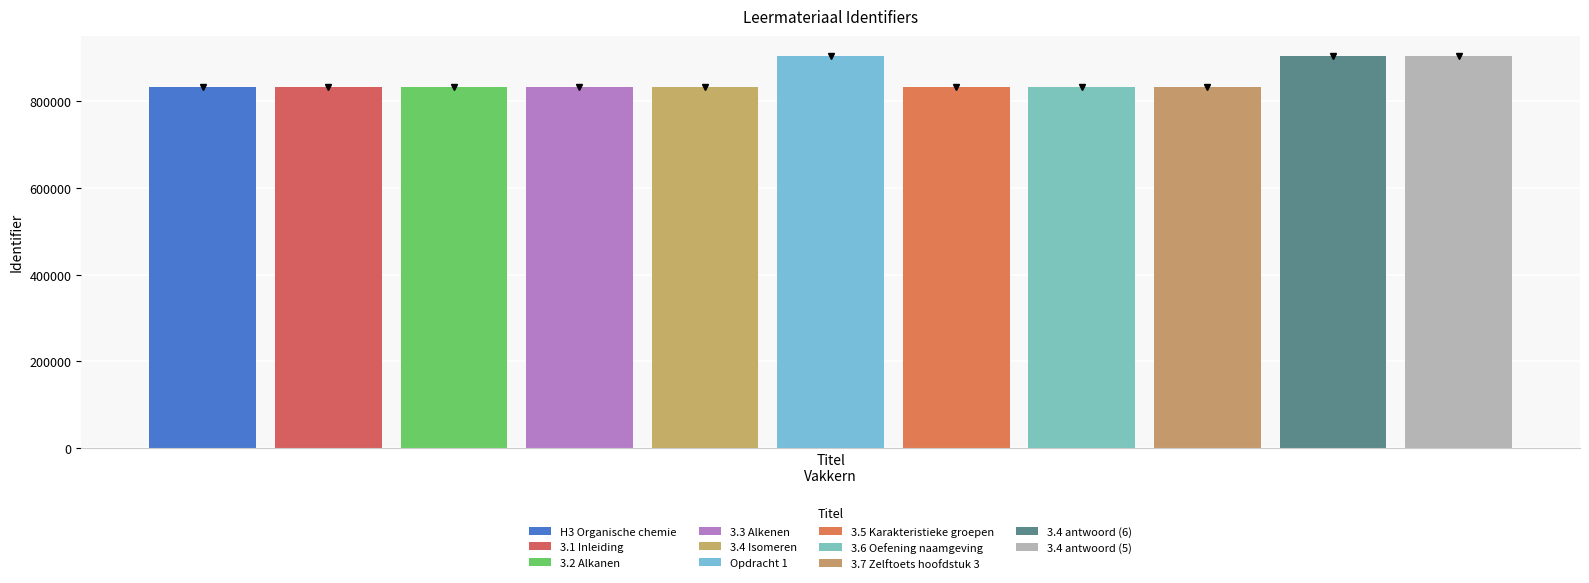

What position from the left is 3.3 Alkenen?

4